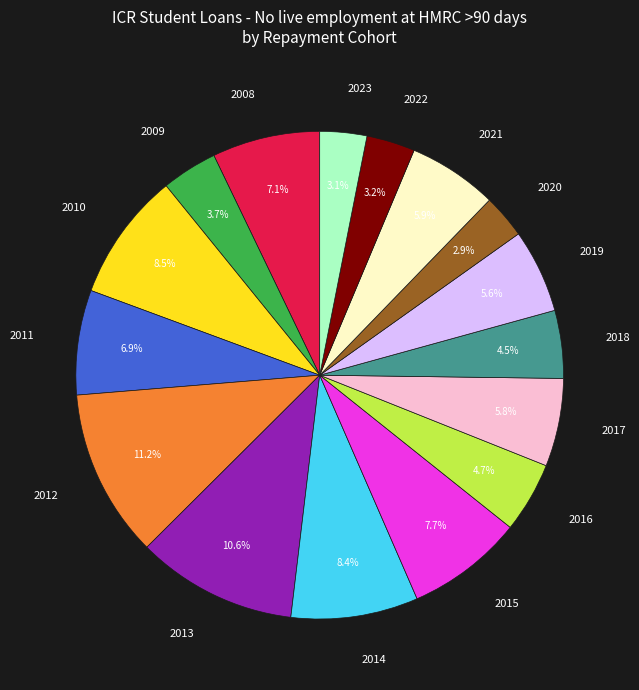

Which category has the biggest portion of the pie?

2012